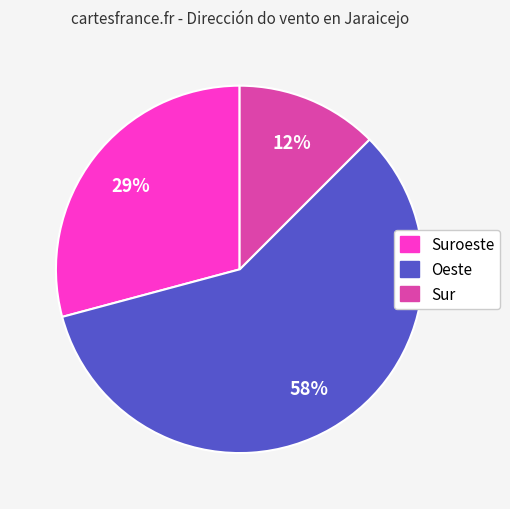

Is the sum of Suroeste and Sur greater than half?

No